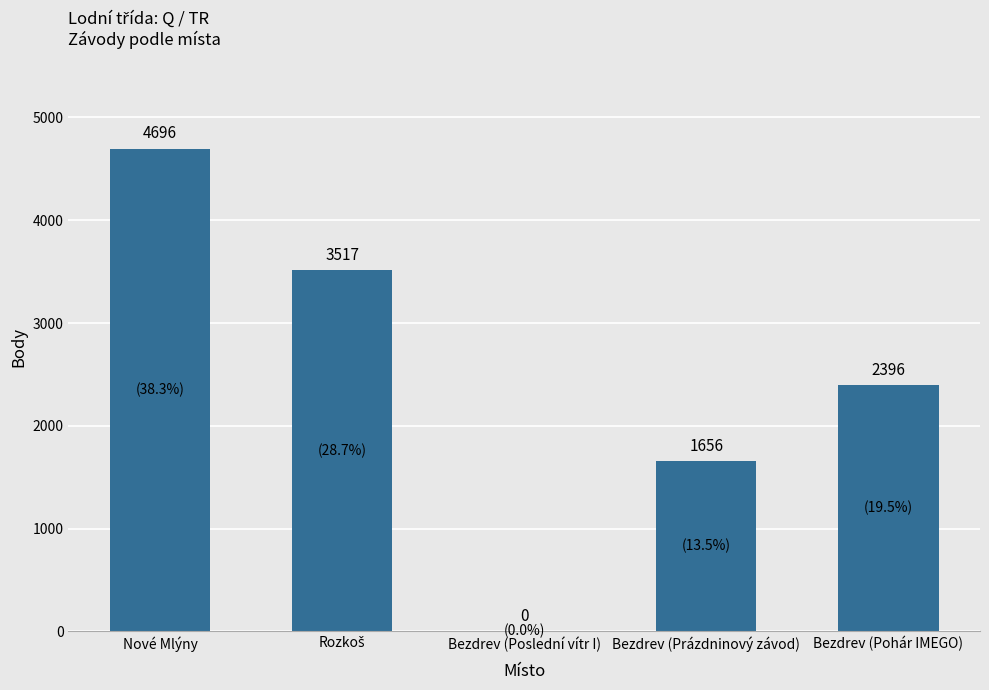

What is the change in value from Nové Mlýny to Bezdrev (Prázdninový závod)?

-3040